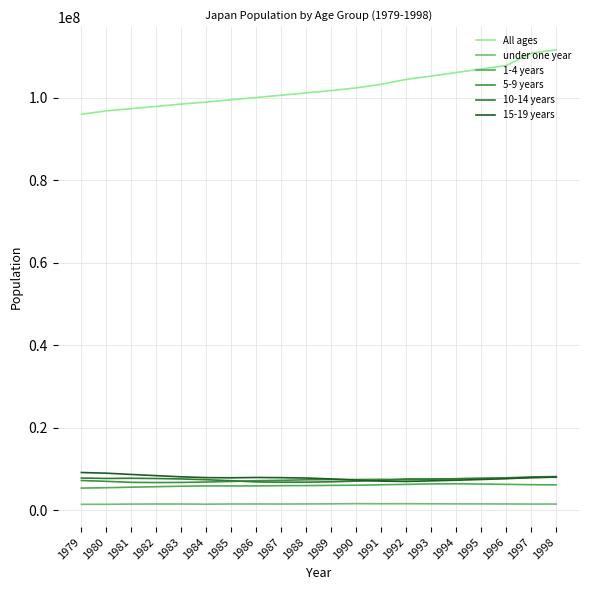

At 1980, list the series in order from largest to smallest.

All ages, 15-19 years, 10-14 years, 5-9 years, 1-4 years, under one year